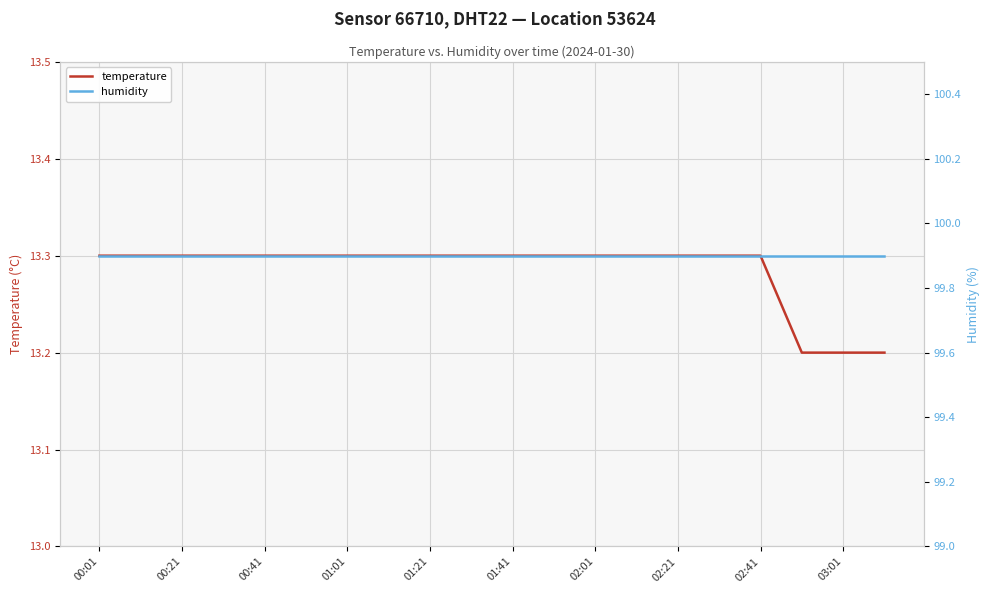

Which series has the largest range (max minus min)?

temperature